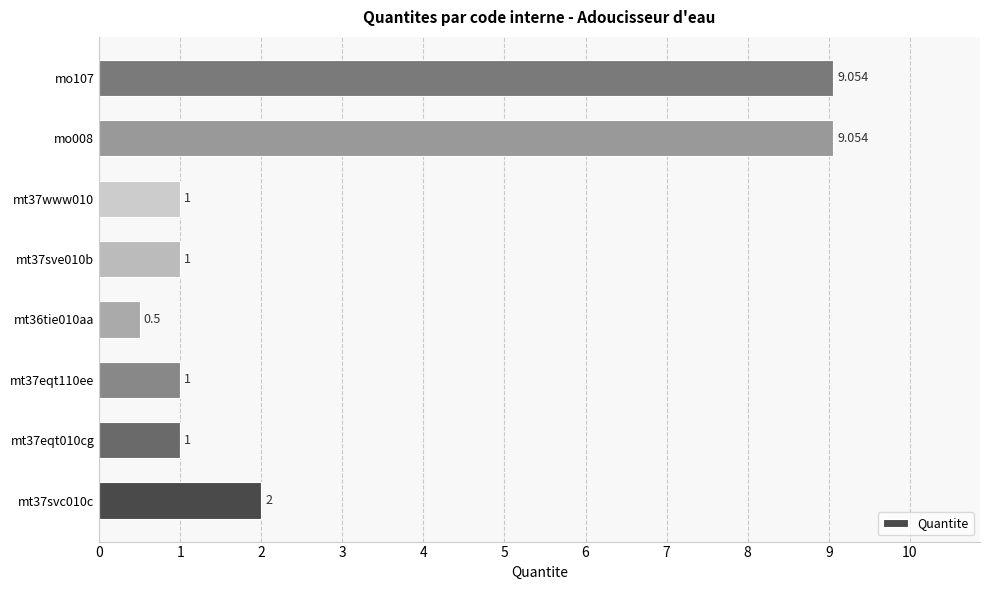

Count the number of data series in this chart.

1